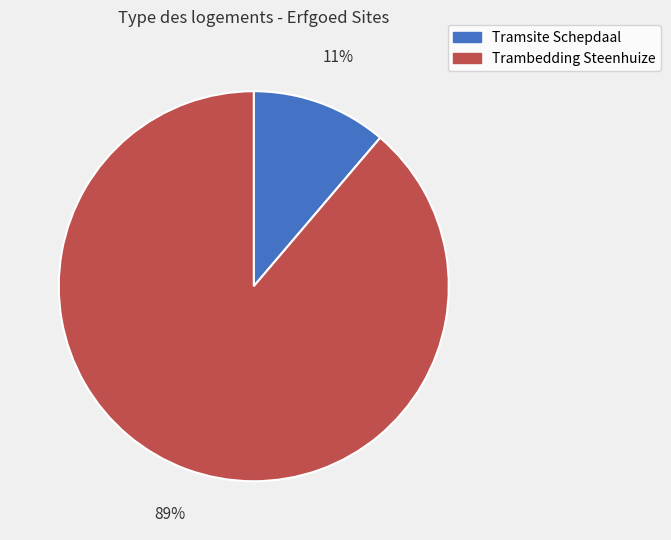

Does Trambedding Steenhuize represent more than half of the total?

Yes